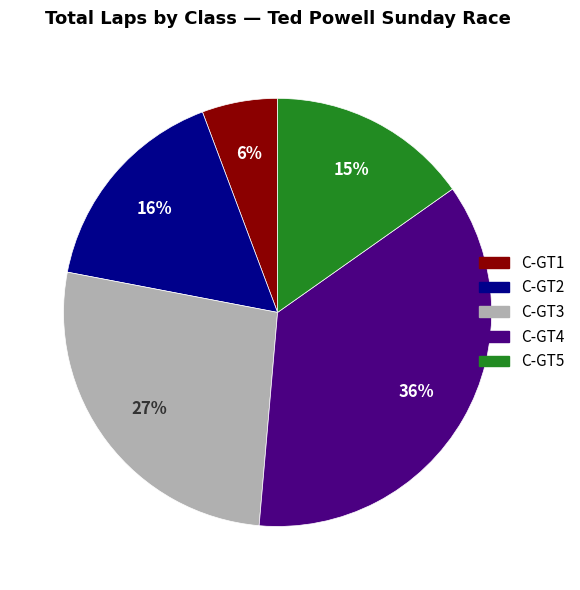

Is there any slice that represents more than half of the pie?

No